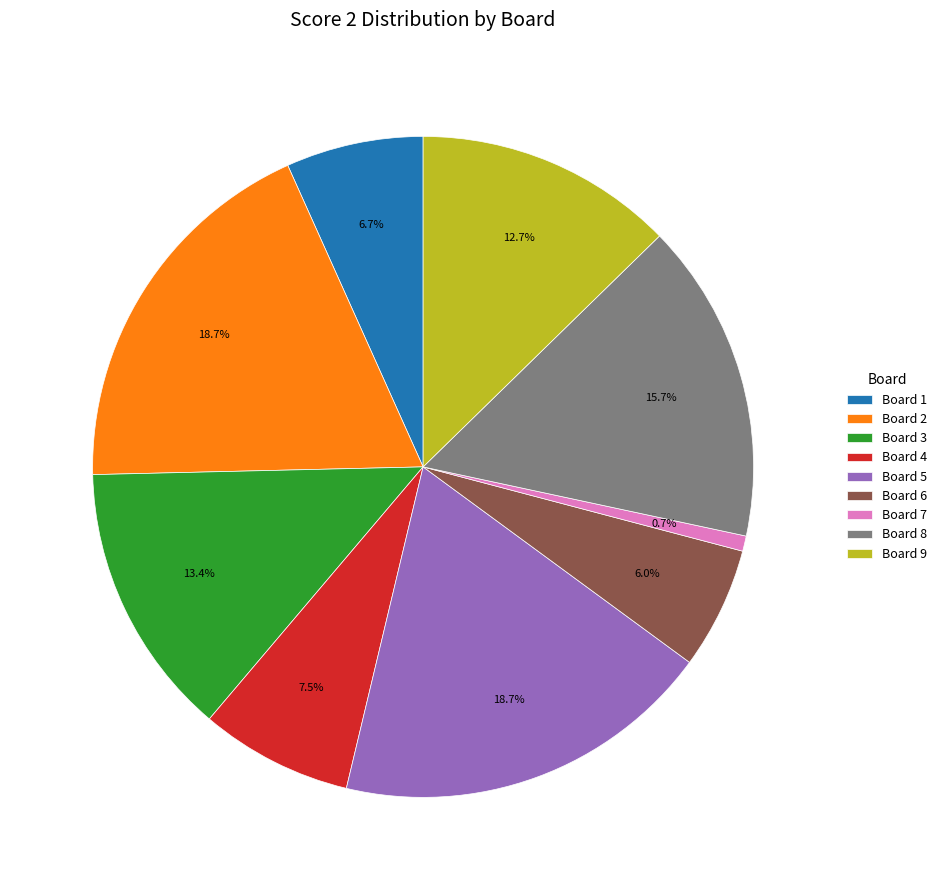

How many slices are in this pie chart?

9